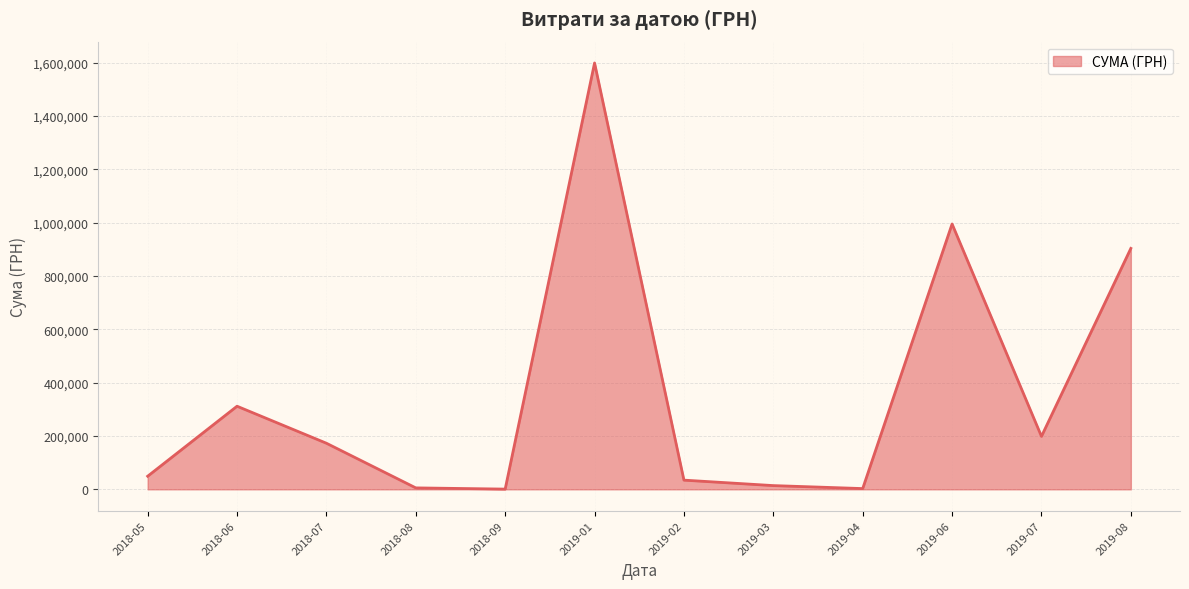

At which category does the chart reach its peak across all series?

2019-01